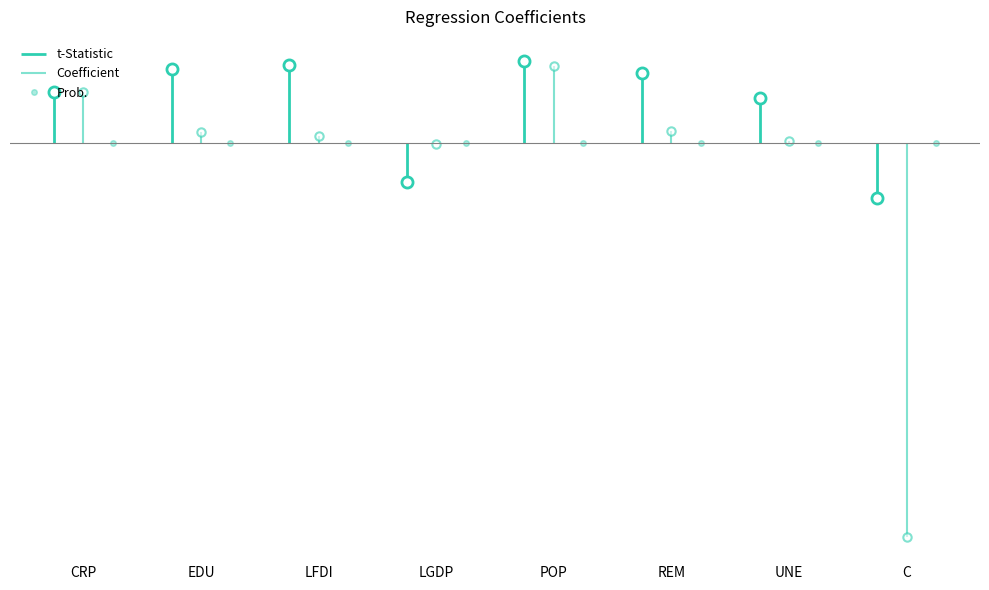

What is the average value of the t-Statistic series?

6.6